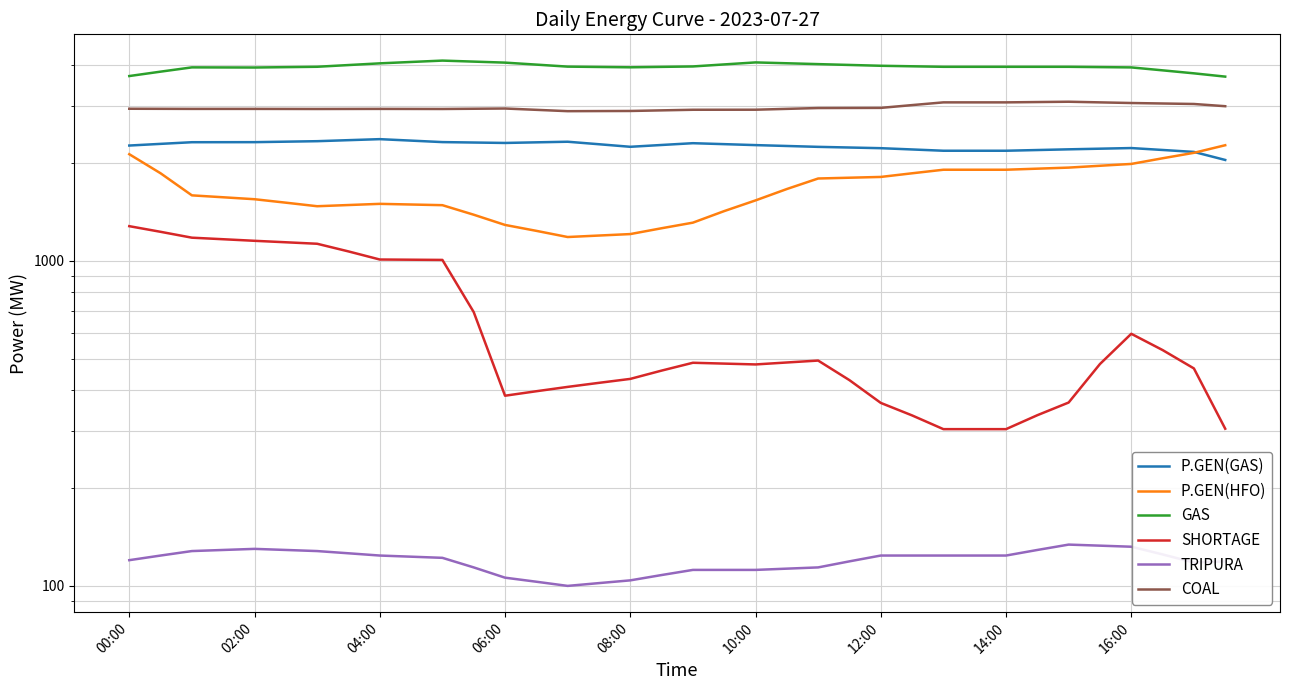

Between 06:00 and 32, which series saw the biggest shift?

SHORTAGE